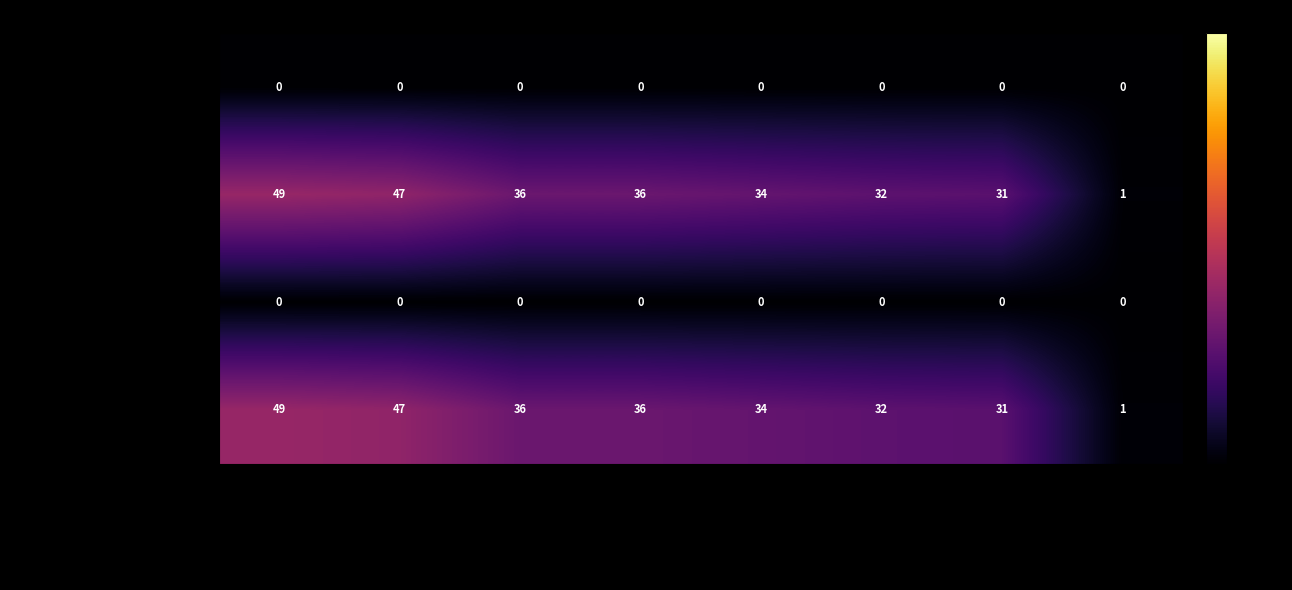

What is the maximum value shown in the chart?

49